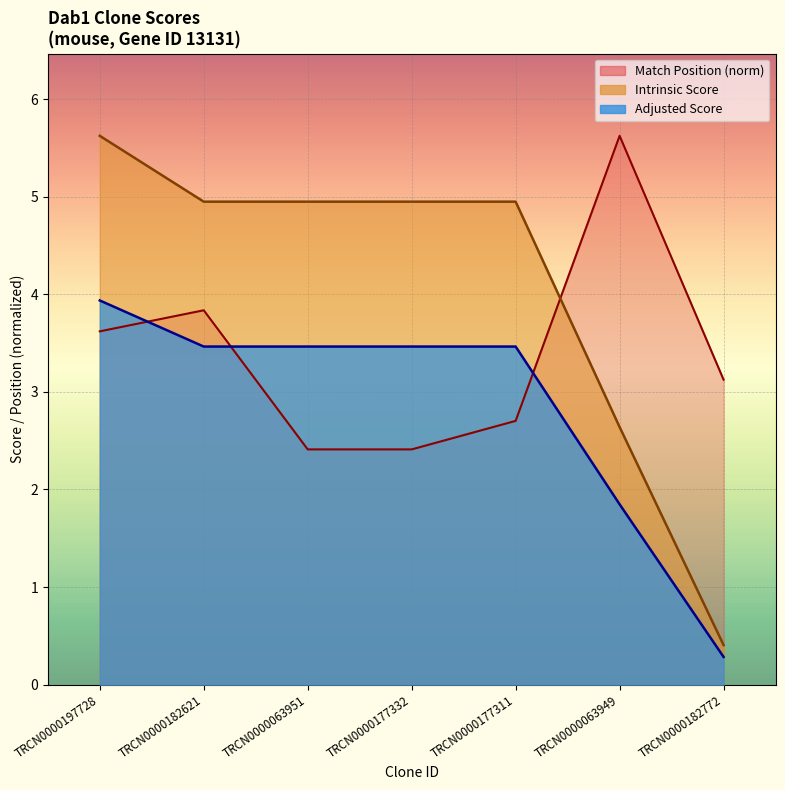

What is the label of the 7th point from the left?

TRCN0000182772